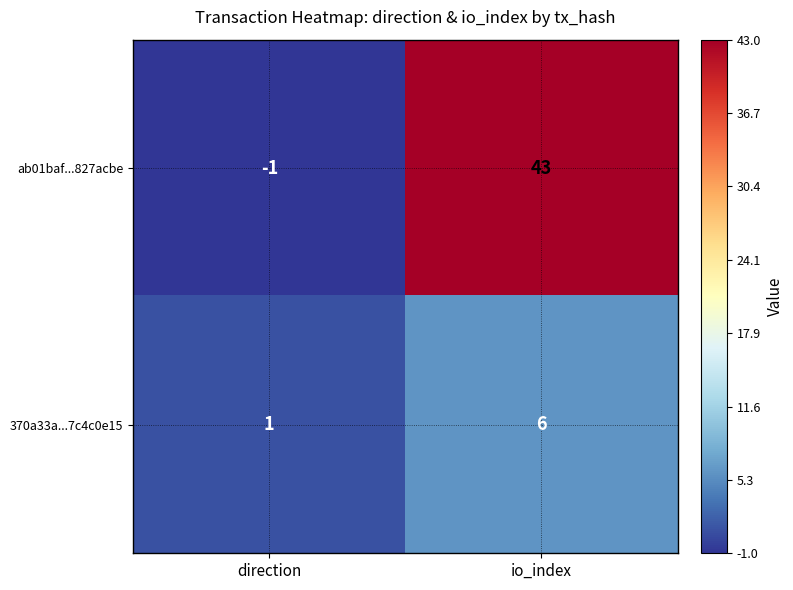

What is the difference between the 370a33a...7c4c0e15 values at direction and io_index?

5